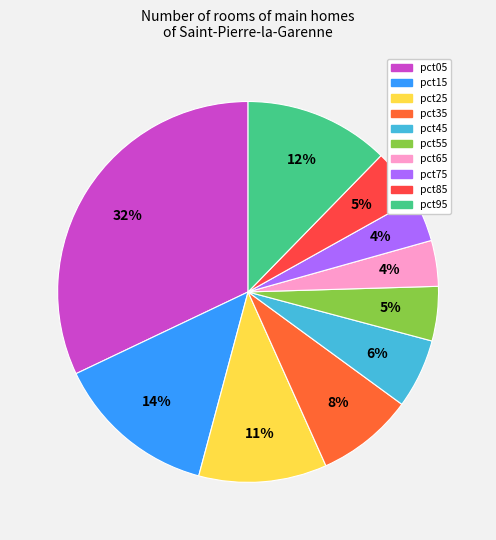

Combined, what portion of the pie is pct45 and pct15?

19.7%